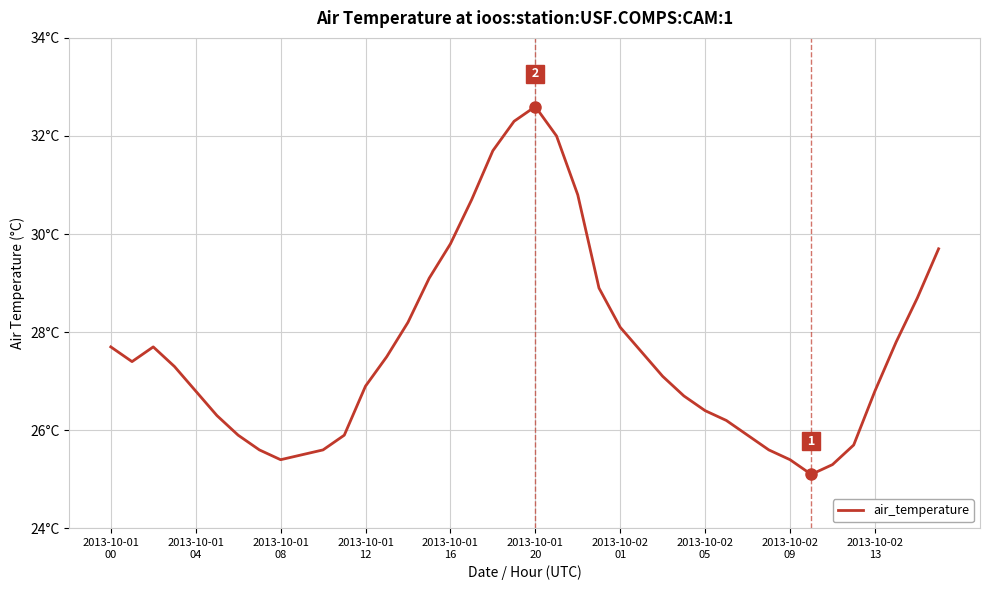

Is this an area chart (filled region under the line)?

No